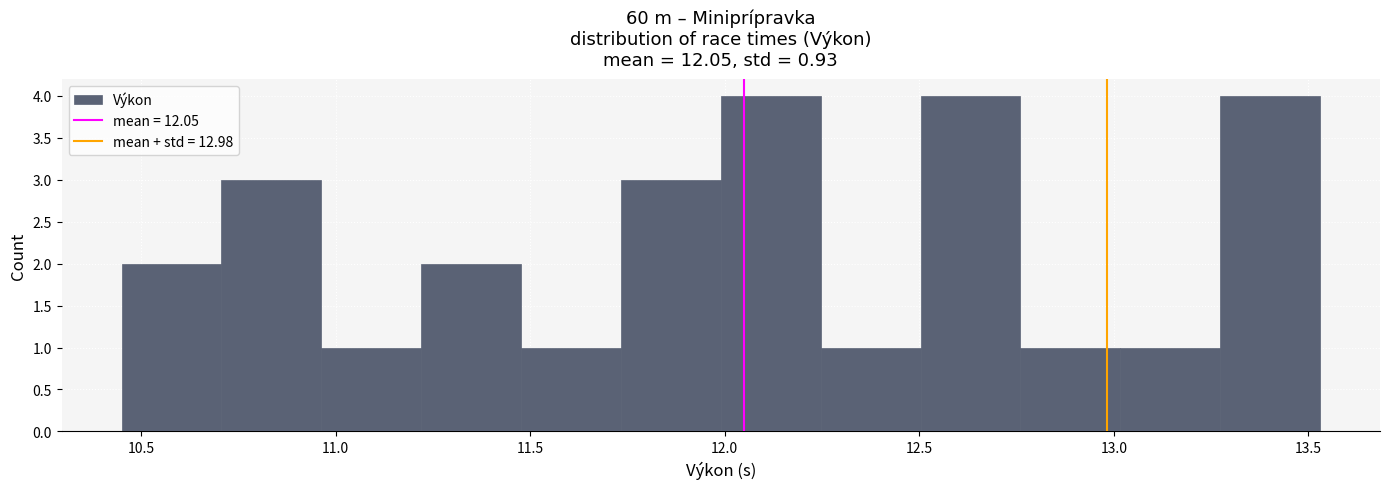

What is the height of the bar covering 10.45 to 10.70 on the x-axis? Neither the bar edges nor the heights are printed on the chart, so give them approximately, as read against the axes.

2